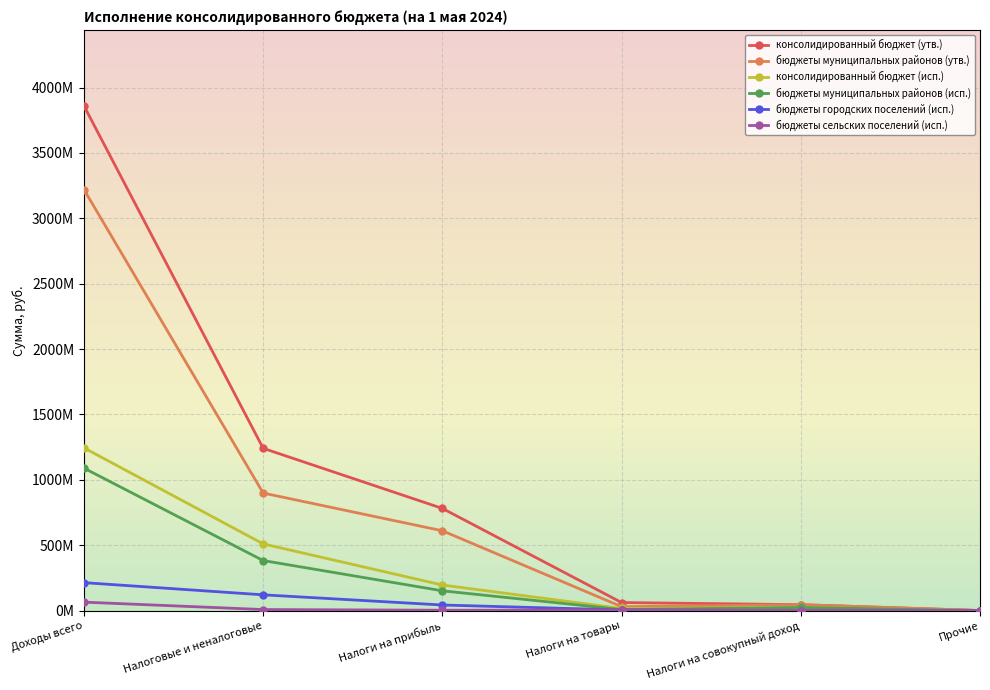

What are all the series names shown in the legend?

консолидированный бюджет (утв.), бюджеты муниципальных районов (утв.), консолидированный бюджет (исп.), бюджеты муниципальных районов (исп.), бюджеты городских поселений (исп.), бюджеты сельских поселений (исп.)